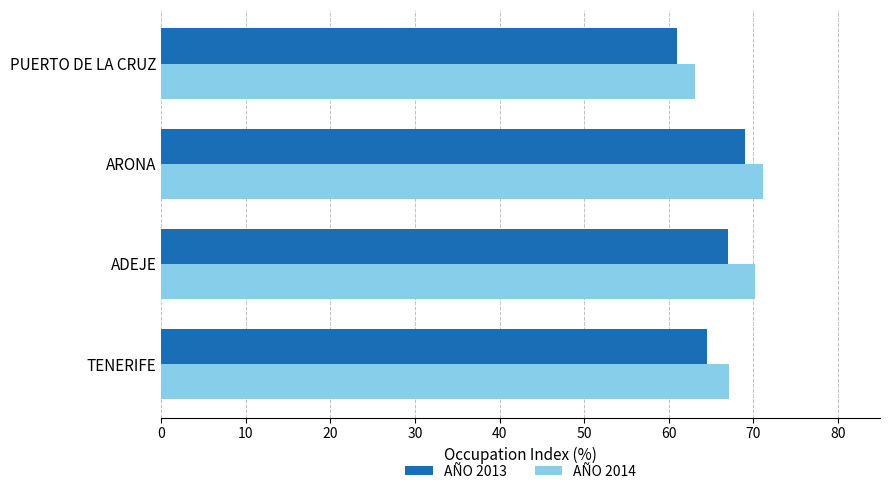

Between TENERIFE and PUERTO DE LA CRUZ, which series saw the biggest shift?

AÑO 2014